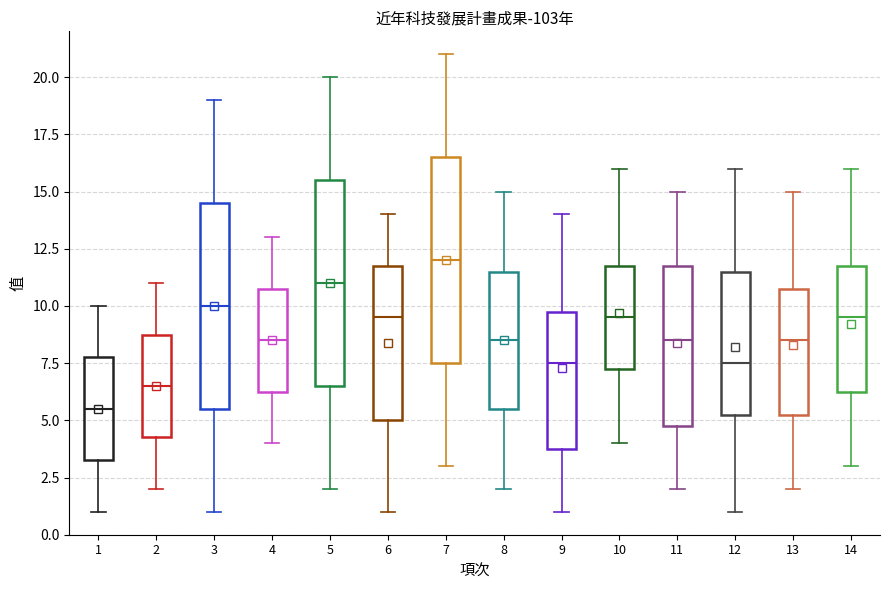

Reading left to right, transcribe this box plot: for each box, give where its median line is, the range the box spans, and where its two whiskers end, as read against the y-axis. The values are not printed on the chart, so give them approximately, as read against the axis.

1: median 5.5, box 3.5 to 8.0, whiskers 1.0 to 10.0
2: median 6.5, box 4.5 to 9.0, whiskers 2.0 to 11.0
3: median 10.0, box 5.5 to 14.5, whiskers 1.0 to 19.0
4: median 8.5, box 6.5 to 11.0, whiskers 4.0 to 13.0
5: median 11.0, box 6.5 to 15.5, whiskers 2.0 to 20.0
6: median 9.5, box 5.0 to 12.0, whiskers 1.0 to 14.0
7: median 12.0, box 7.5 to 16.5, whiskers 3.0 to 21.0
8: median 8.5, box 5.5 to 11.5, whiskers 2.0 to 15.0
9: median 7.5, box 4.0 to 10.0, whiskers 1.0 to 14.0
10: median 9.5, box 7.5 to 12.0, whiskers 4.0 to 16.0
11: median 8.5, box 5.0 to 12.0, whiskers 2.0 to 15.0
12: median 7.5, box 5.5 to 11.5, whiskers 1.0 to 16.0
13: median 8.5, box 5.5 to 11.0, whiskers 2.0 to 15.0
14: median 9.5, box 6.5 to 12.0, whiskers 3.0 to 16.0